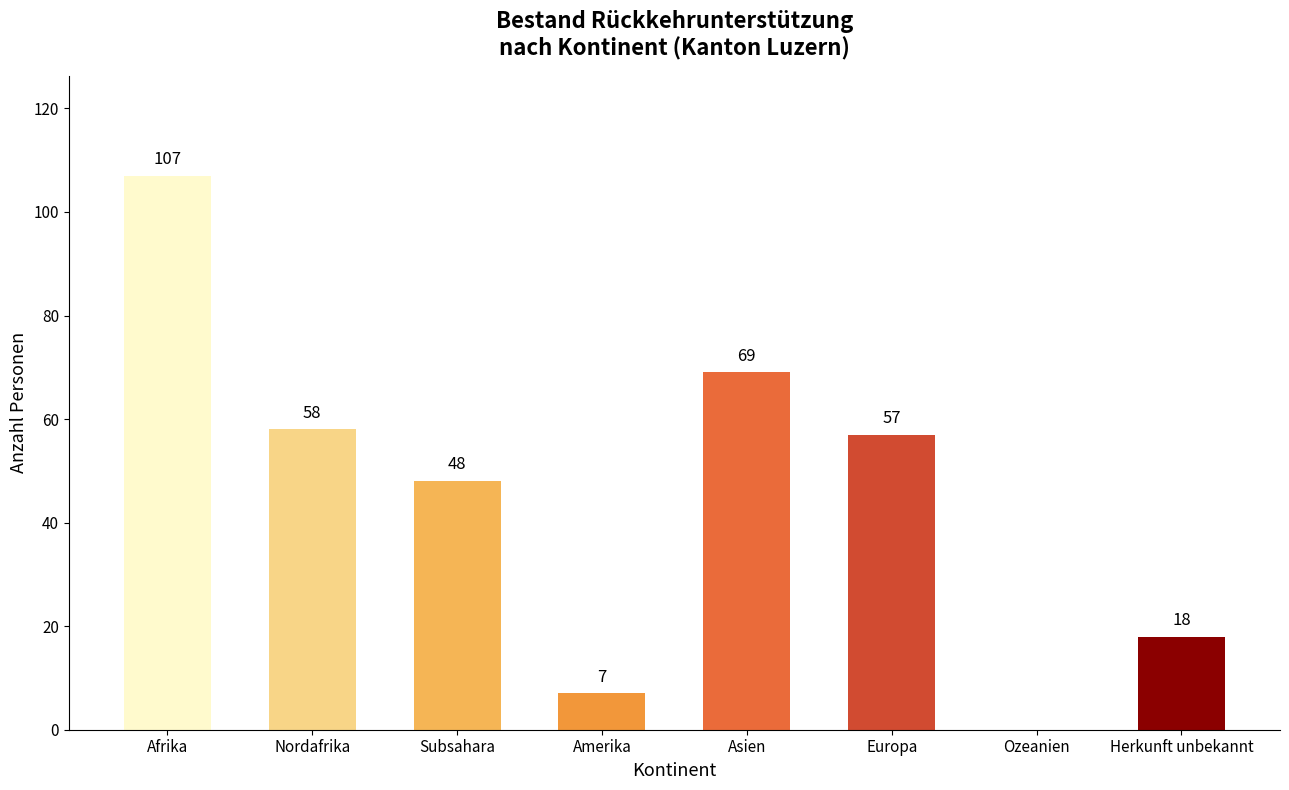

The value at Herkunft unbekannt is 18. True or false?

True